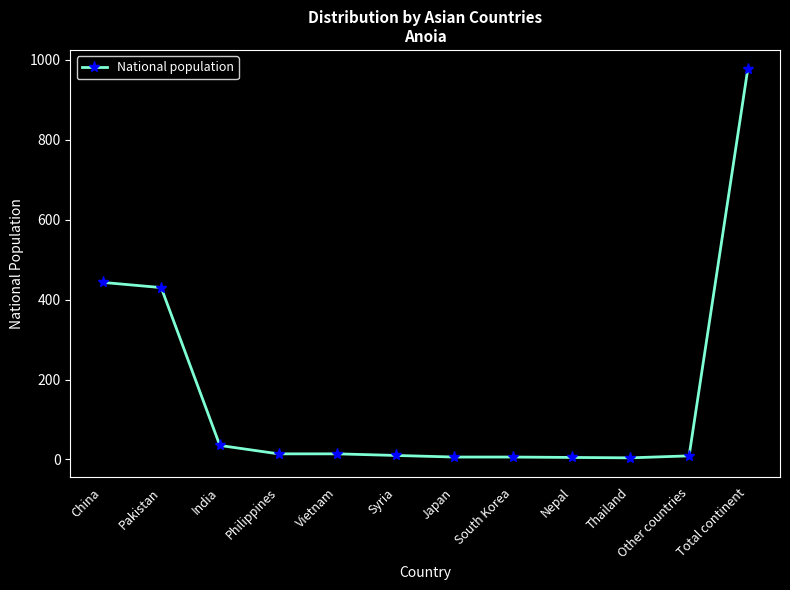

How many lines are shown in the chart?

1